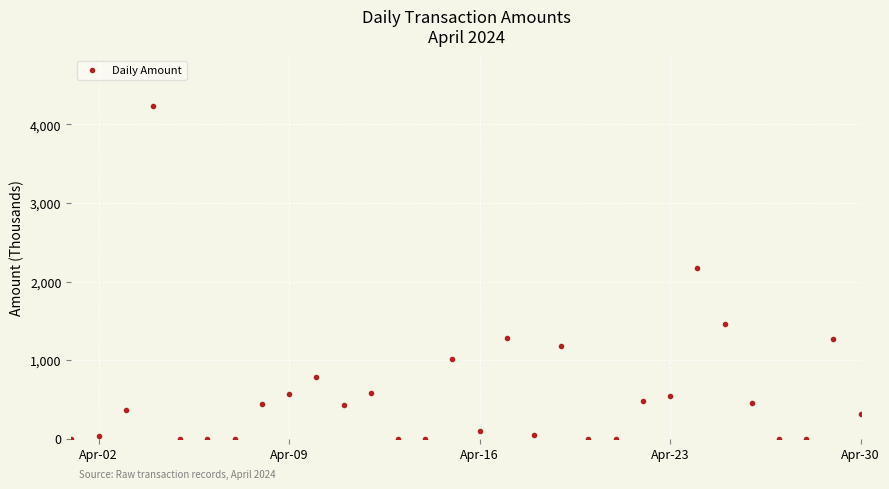

What is the average value?

590.9